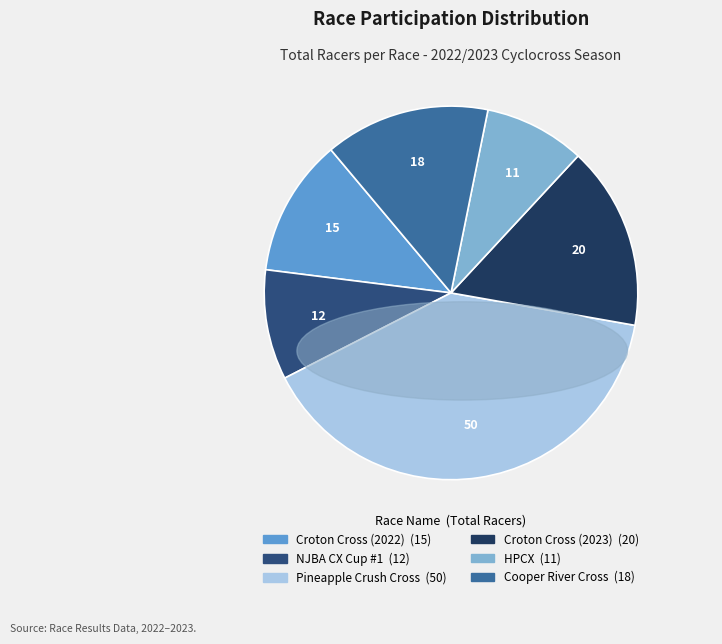

To the nearest percent, what is the difference between the largest and smallest slice percentages?

31%